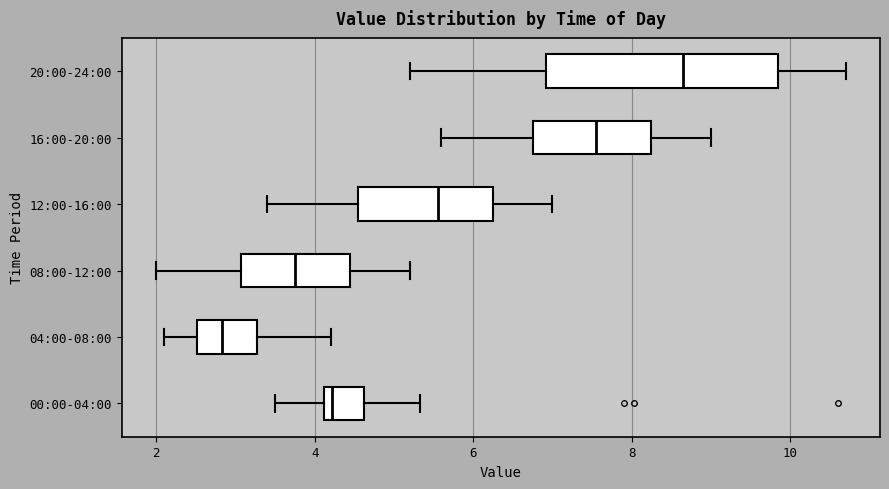

Where is the left edge of the box for 12:00-16:00 on the x-axis? The values are not printed on the chart, so give them approximately, as read against the axis.

4.6